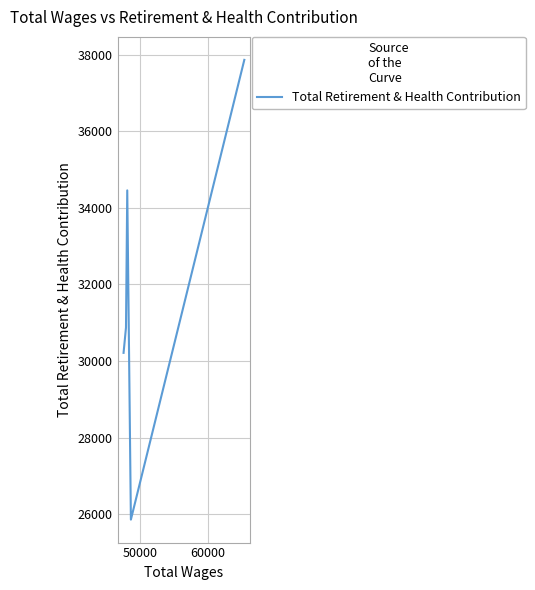

What is the difference between the second highest and minimum values?

8593